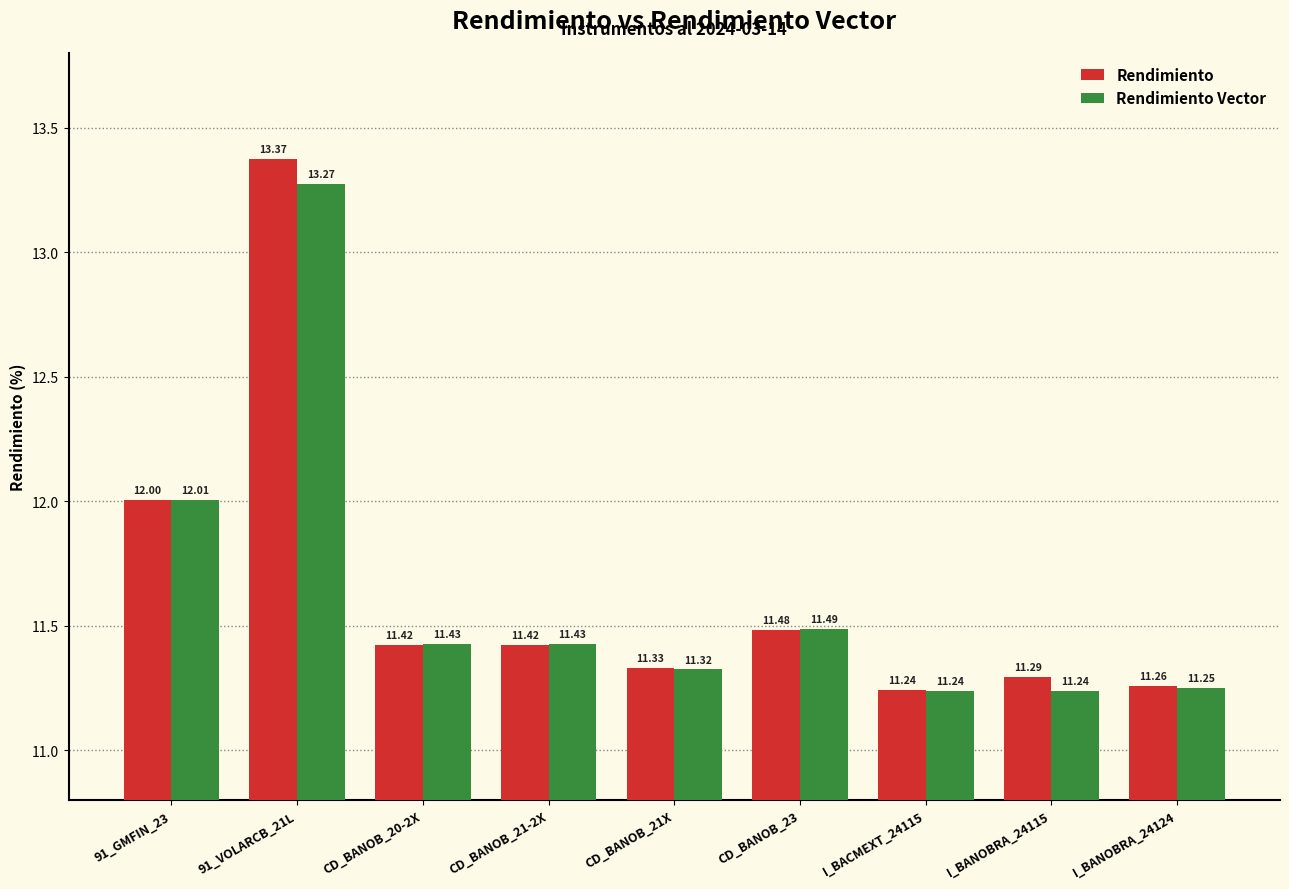

Rank the series at I_BANOBRA_24124 from highest to lowest value.

Rendimiento, Rendimiento Vector